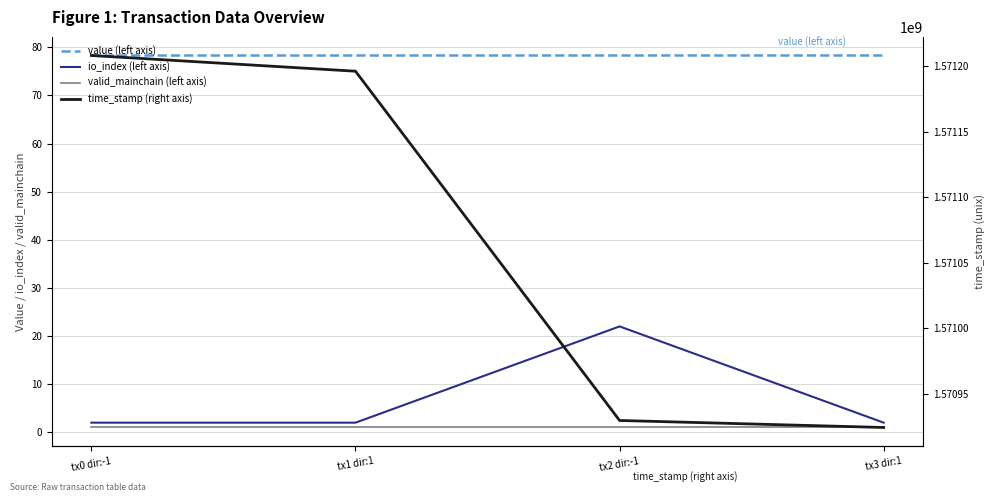

What value does the time_stamp (right axis) series have at tx0 dir:-1?

1571208337.0